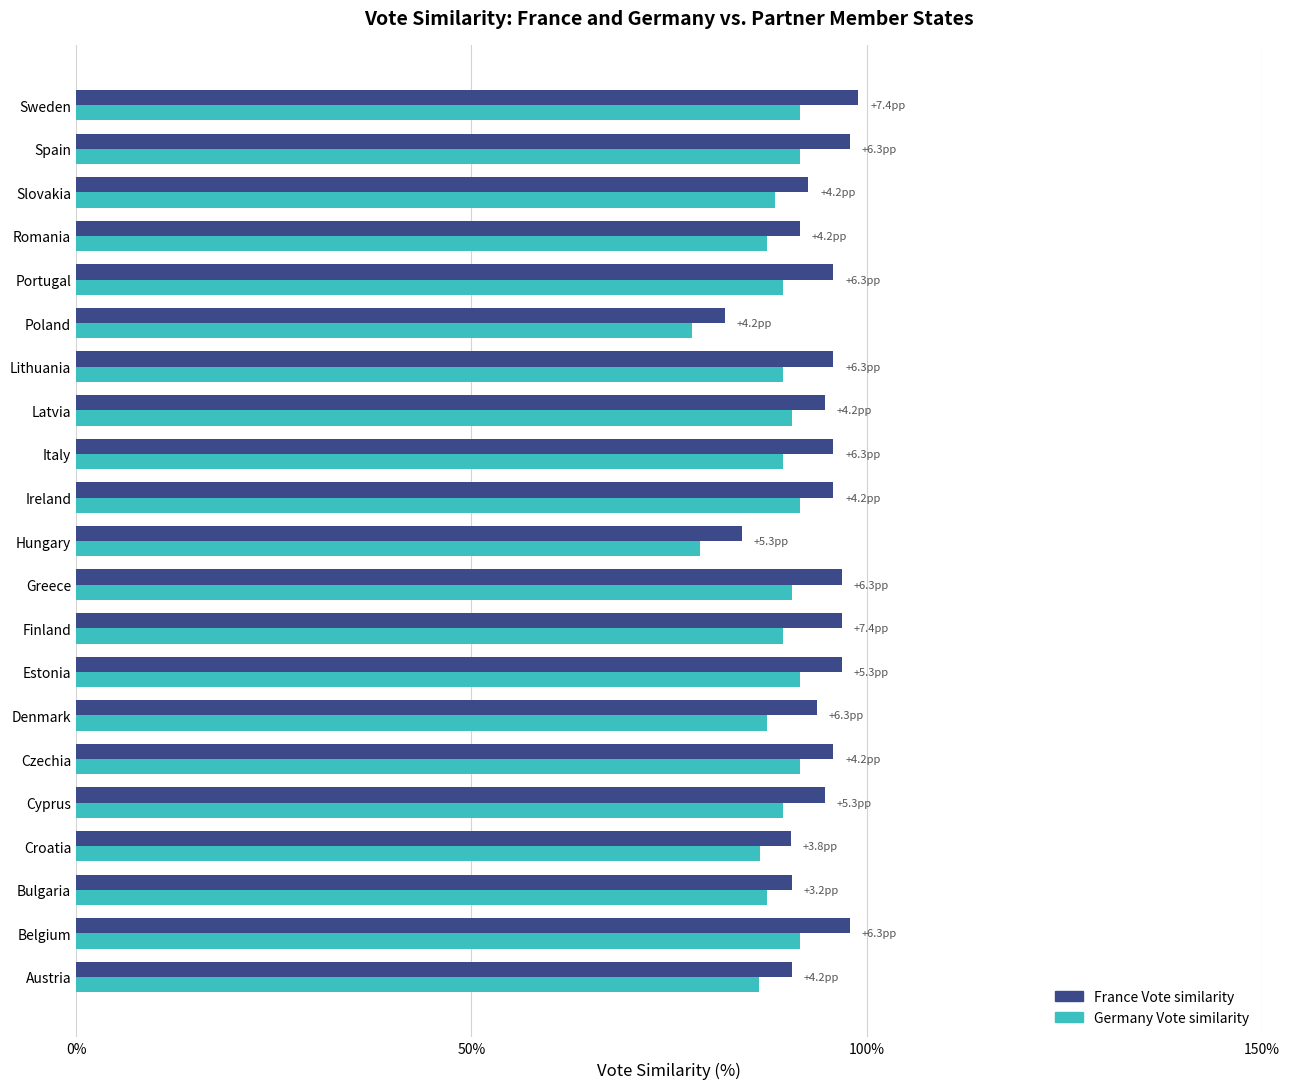

What is the maximum value shown in the chart?

98.9